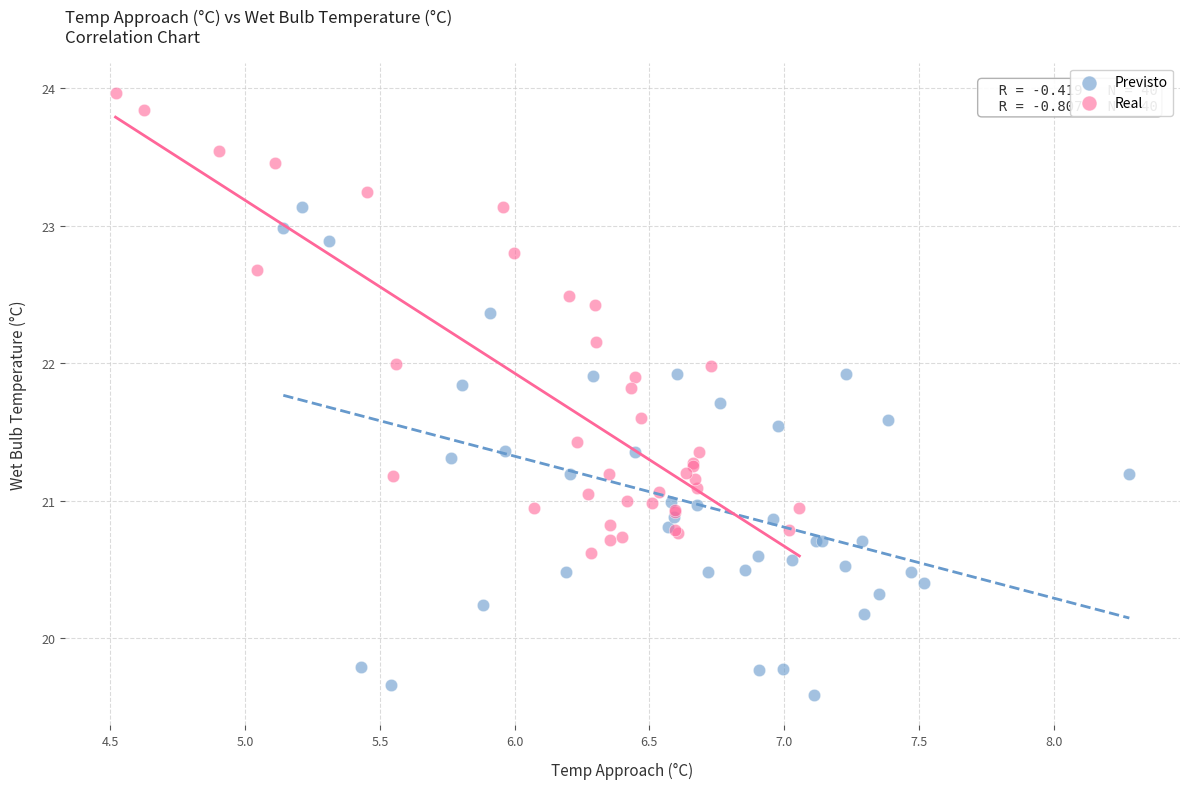

Which series reaches the maximum Y coordinate?

Real